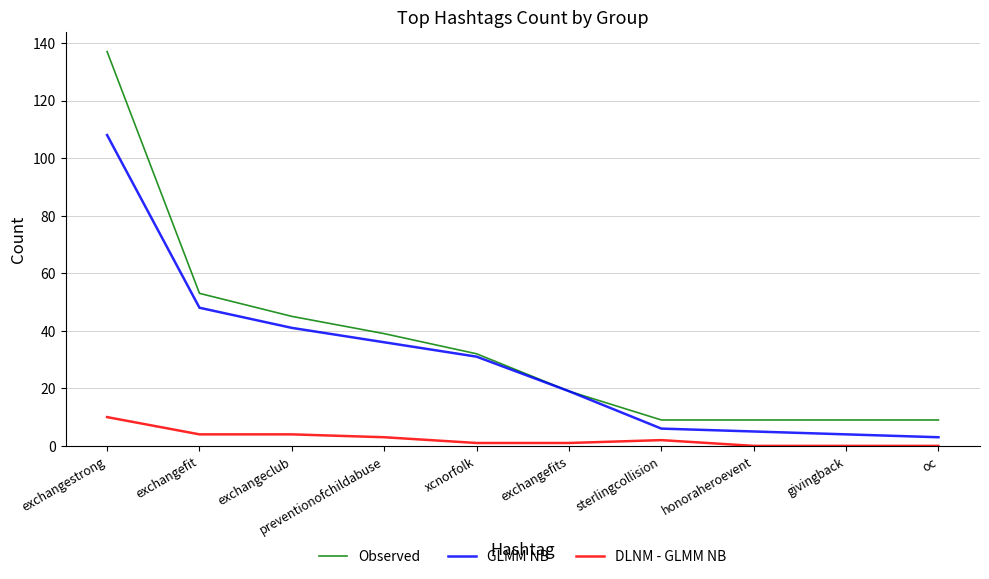

At which label is GLMM NB closest to 55?

exchangefit